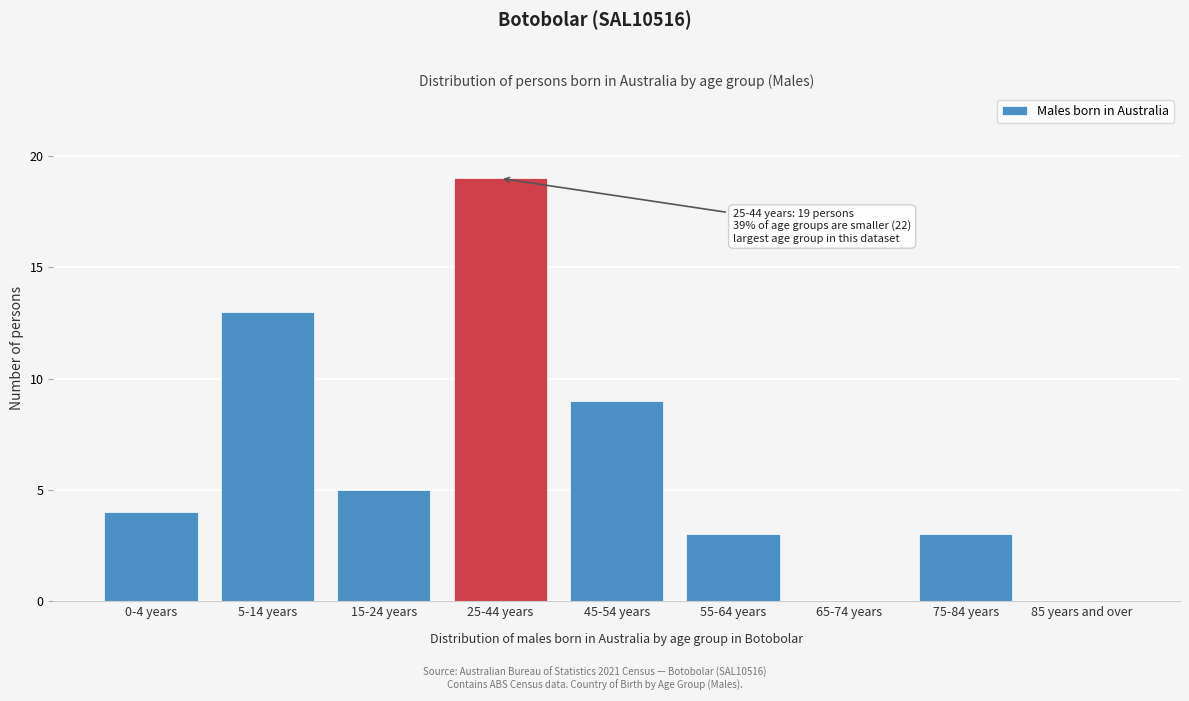

Reading left to right, extract all data points from this chart.

0-4 years=4	5-14 years=13	15-24 years=5	25-44 years=19	45-54 years=9	55-64 years=3	65-74 years=0	75-84 years=3	85 years and over=0